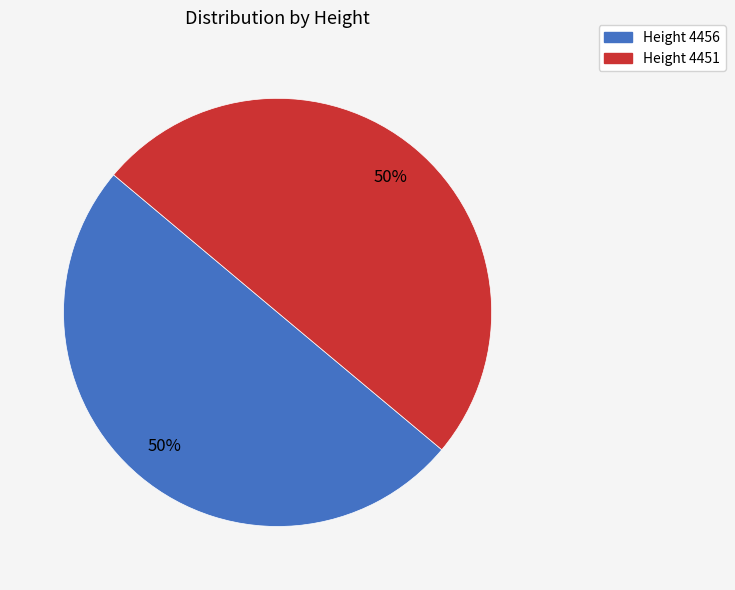

To the nearest percent, what is the average slice percentage?

50%